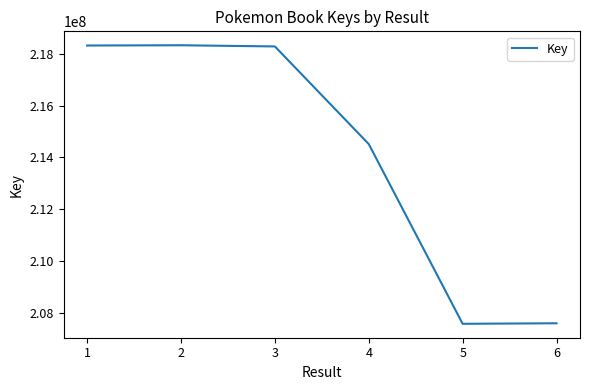

What is the minimum value shown in the chart?

207574474